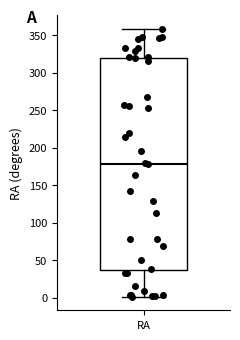

Where does the lower whisker of the box for RA end on the y-axis? The values are not printed on the chart, so give them approximately, as read against the axis.

0